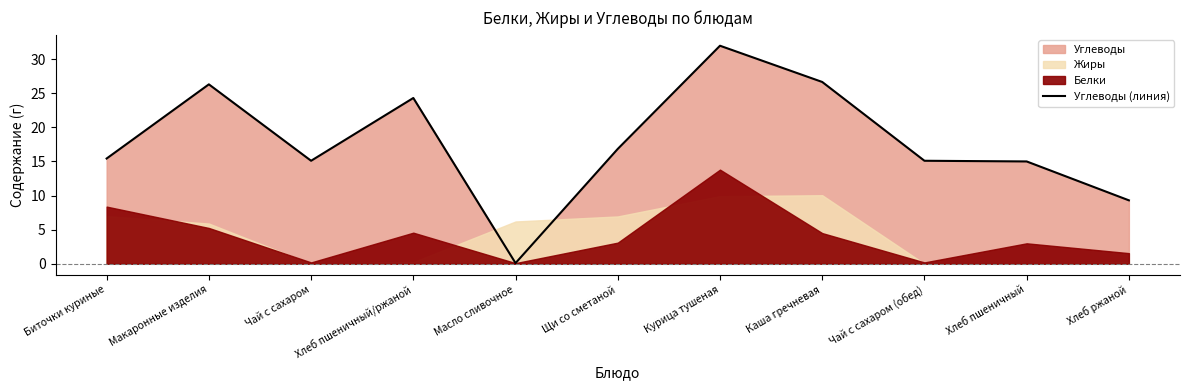

Where is the data nearest to the value 16?

Биточки куриные